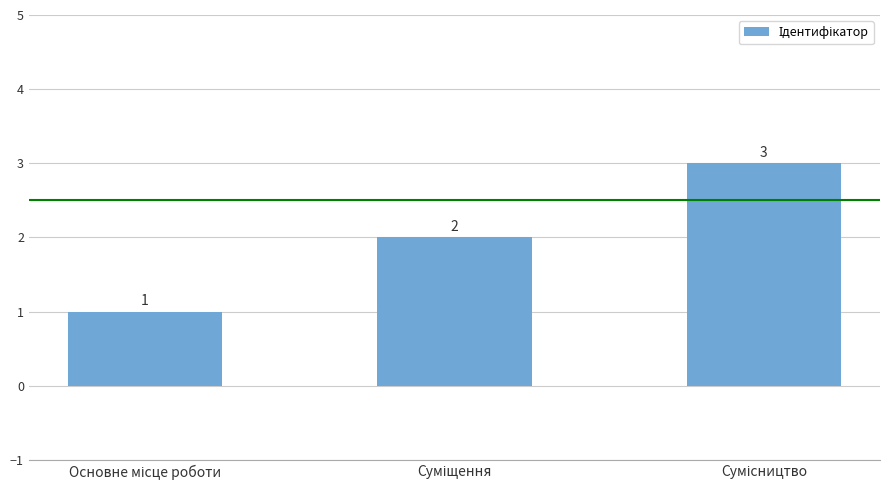

What is the greatest value displayed?

3